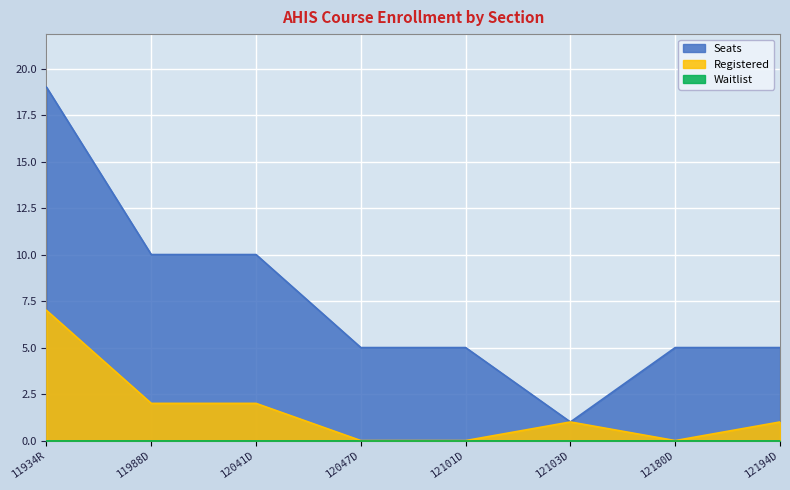

Which label corresponds to the largest value in the chart?

11934R